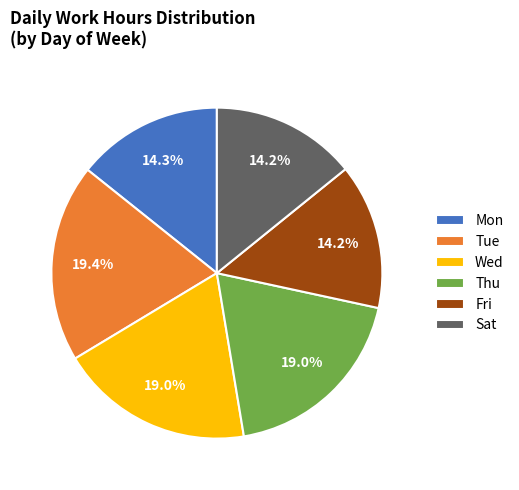

Approximately how many times larger is the value at Wed compared to Thu?

1.0